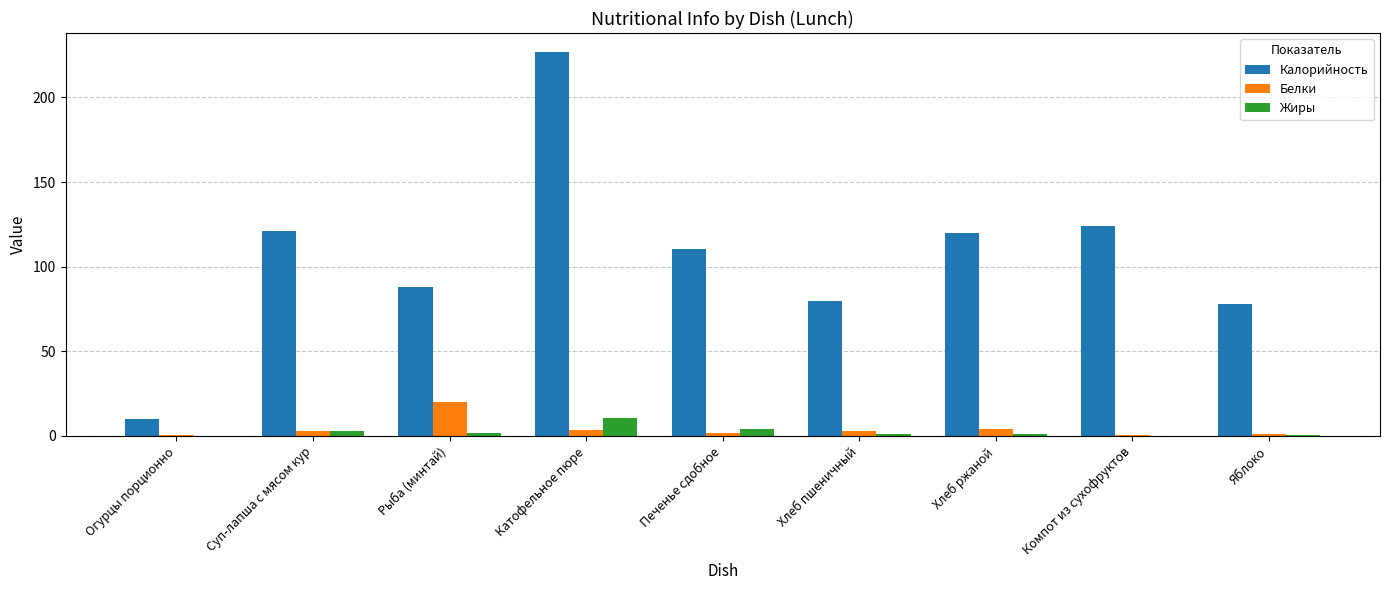

At which category is the sum across all series the highest?

Катофельное пюре